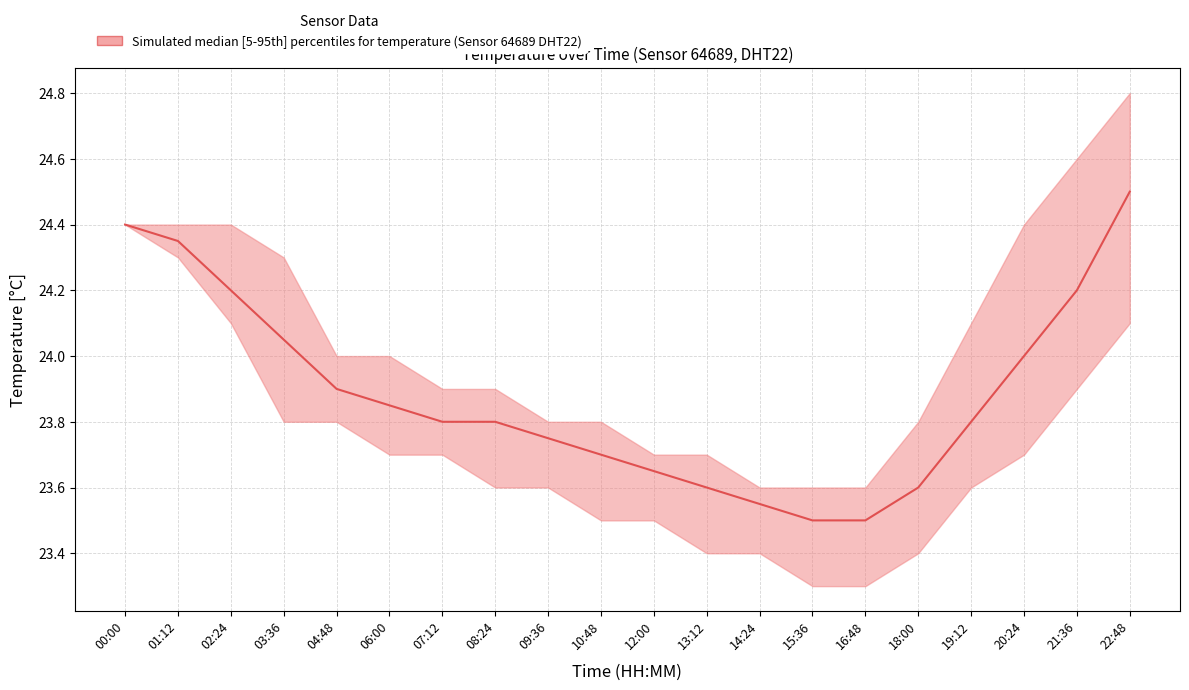

What is the difference between the maximum and minimum values in the temperature_lower series?

1.1